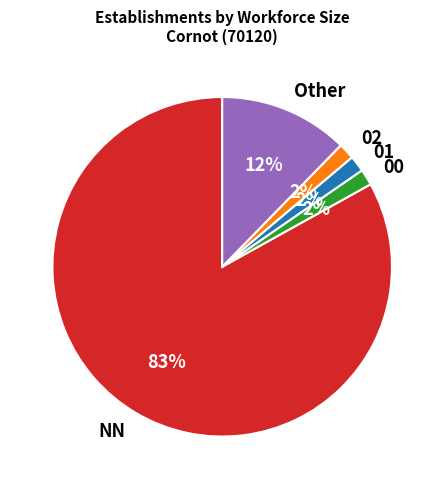

To the nearest percent, what is the average slice percentage?

20%